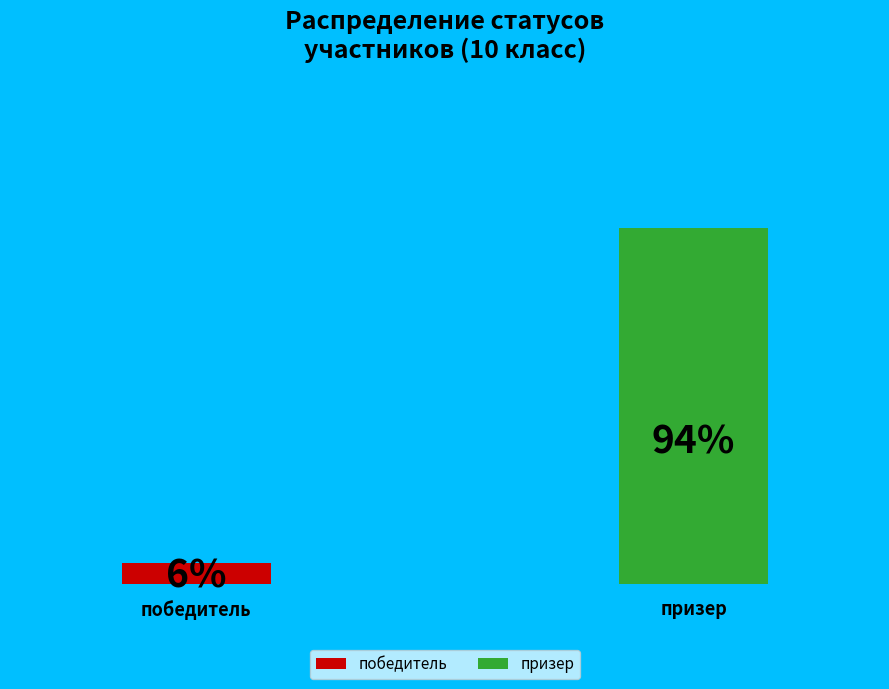

Does победитель account for over 50% of the chart?

No